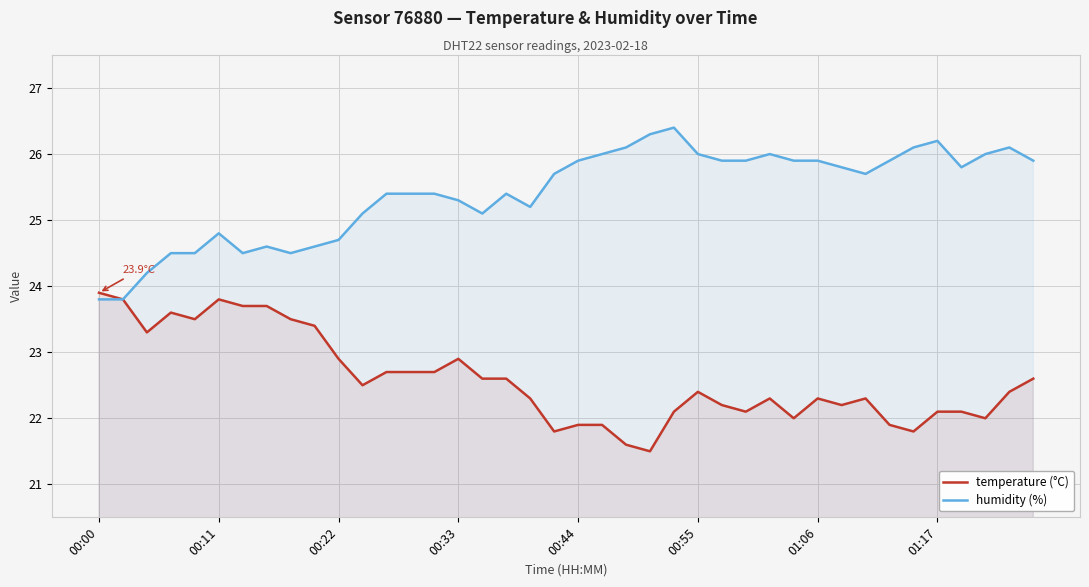

Reading left to right, what are all the values shown in this chart?

temperature (°C): 23.9	23.8	23.3	23.6	23.5	23.8	23.7	23.7	23.5	23.4	22.9	22.5	22.7	22.7	22.7	22.9	22.6	22.6	22.3	21.8	21.9	21.9	21.6	21.5	22.1	22.4	22.2	22.1	22.3	22.0	22.3	22.2	22.3	21.9	21.8	22.1	22.1	22.0	22.4	22.6
humidity (%): 23.8	23.8	24.2	24.5	24.5	24.8	24.5	24.6	24.5	24.6	24.7	25.1	25.4	25.4	25.4	25.3	25.1	25.4	25.2	25.7	25.9	26.0	26.1	26.3	26.4	26.0	25.9	25.9	26.0	25.9	25.9	25.8	25.7	25.9	26.1	26.2	25.8	26.0	26.1	25.9